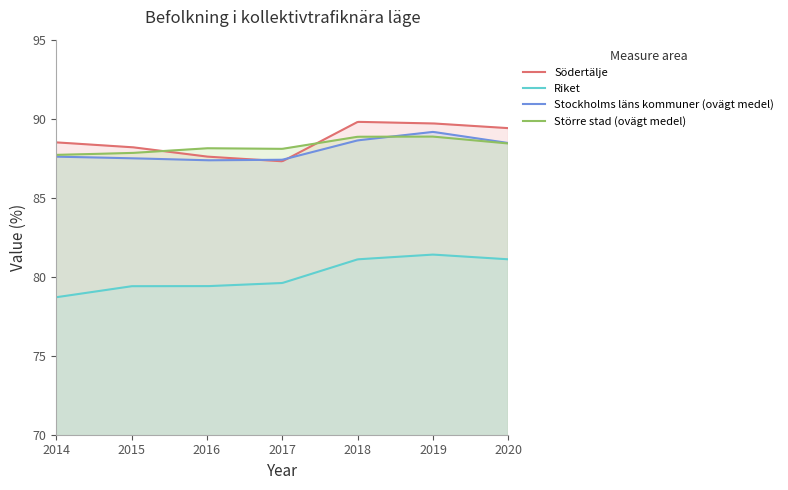

Reading left to right, list all the values displayed in this chart.

Södertälje: 2014=88.5	2015=88.2	2016=87.6	2017=87.3	2018=89.8	2019=89.7	2020=89.4
Riket: 2014=78.7	2015=79.4	2016=79.4	2017=79.6	2018=81.1	2019=81.4	2020=81.1
Stockholms läns kommuner (ovägt medel): 2014=87.6	2015=87.5	2016=87.4	2017=87.4	2018=88.6	2019=89.2	2020=88.5
Större stad (ovägt medel): 2014=87.7	2015=87.8	2016=88.1	2017=88.1	2018=88.9	2019=88.9	2020=88.4